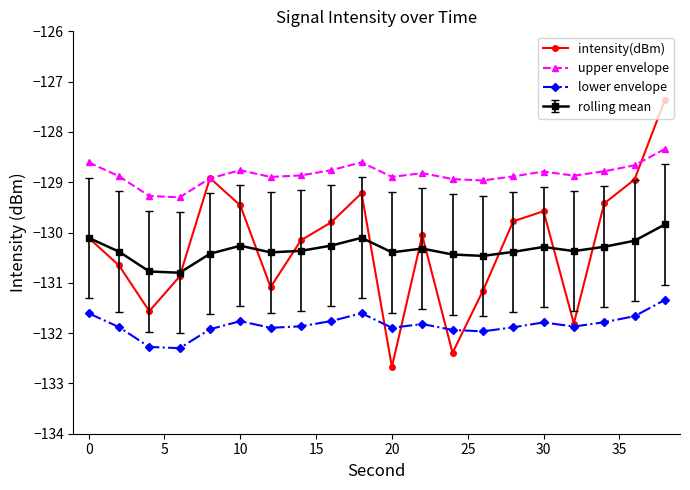

What is the sum of all upper envelope values?

-2576.8